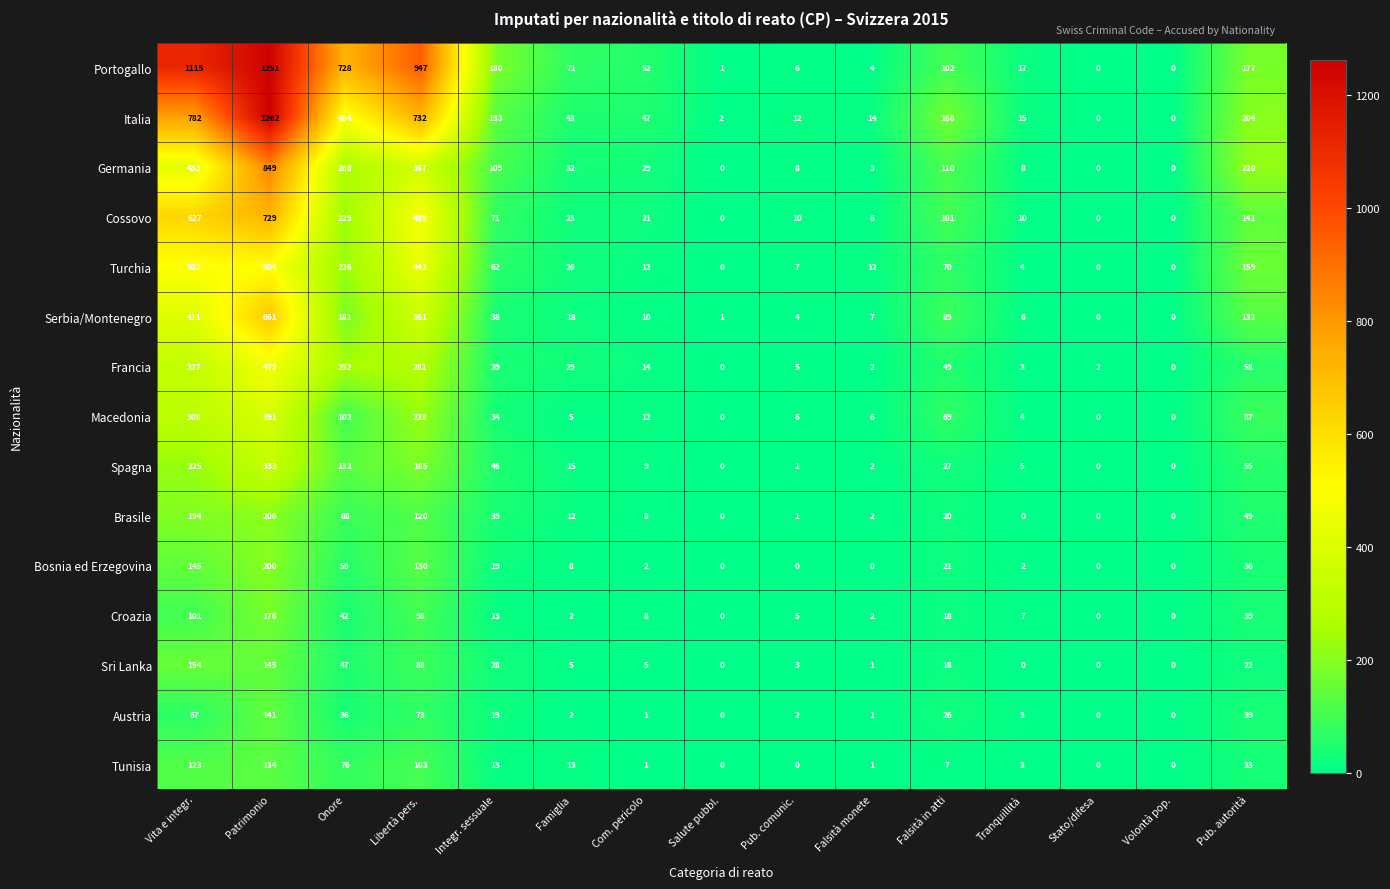

Which series changed the most between Patrimonio and Falsità monete?

Italia